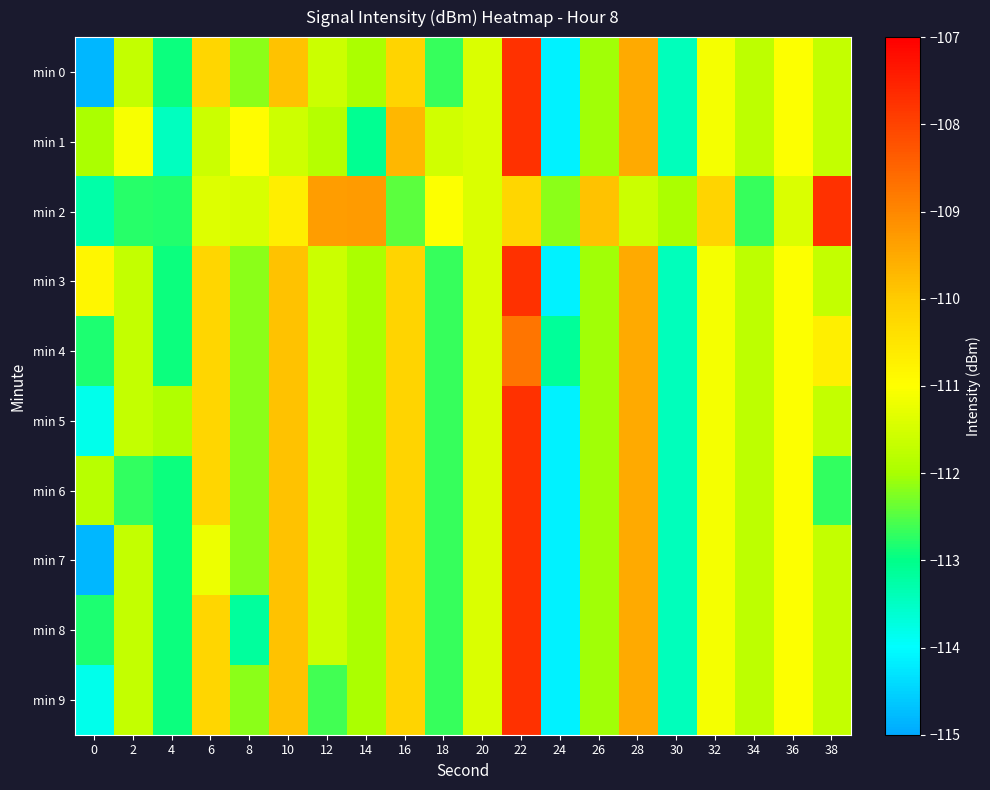

Rank the series at 34 from highest to lowest value.

min 0, min 1, min 3, min 4, min 5, min 6, min 7, min 8, min 9, min 2